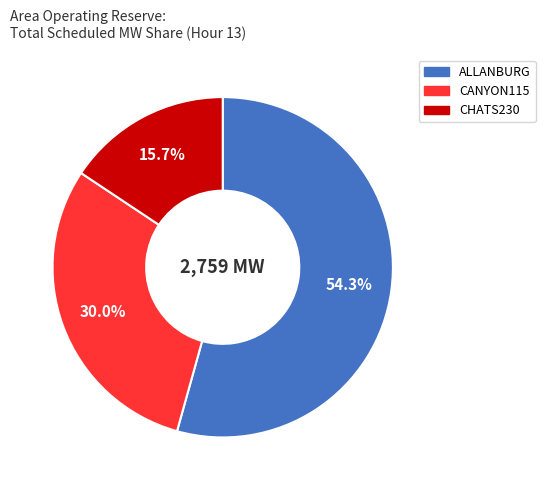

Is there any slice that represents more than half of the pie?

Yes